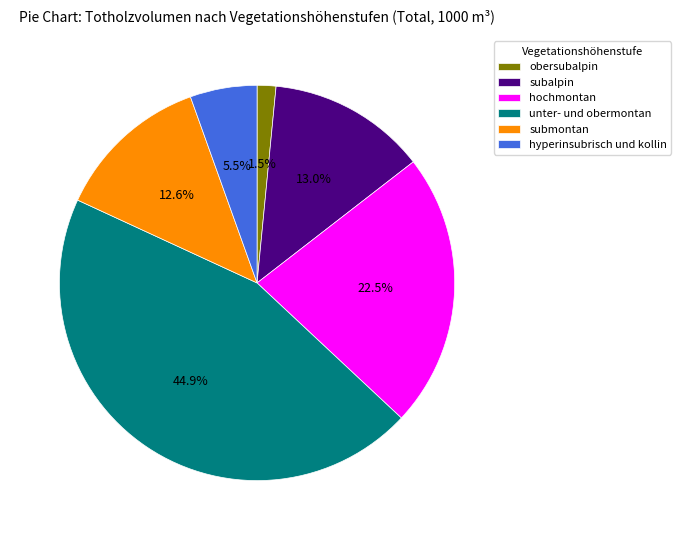

The obersubalpin slice represents 12% of the pie. True or false?

False